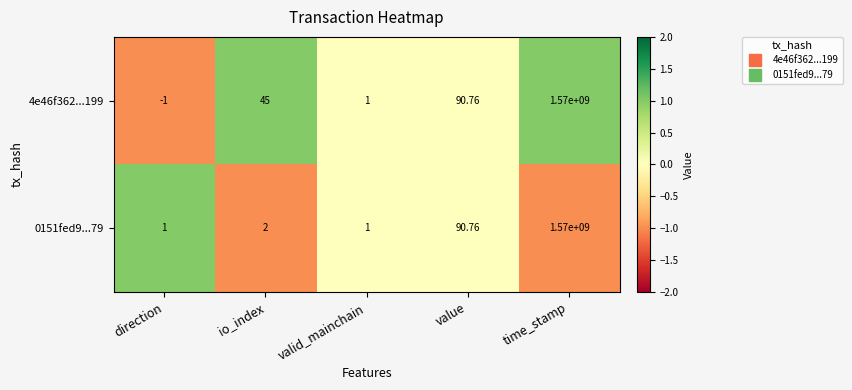

How many data points does each series have?

5